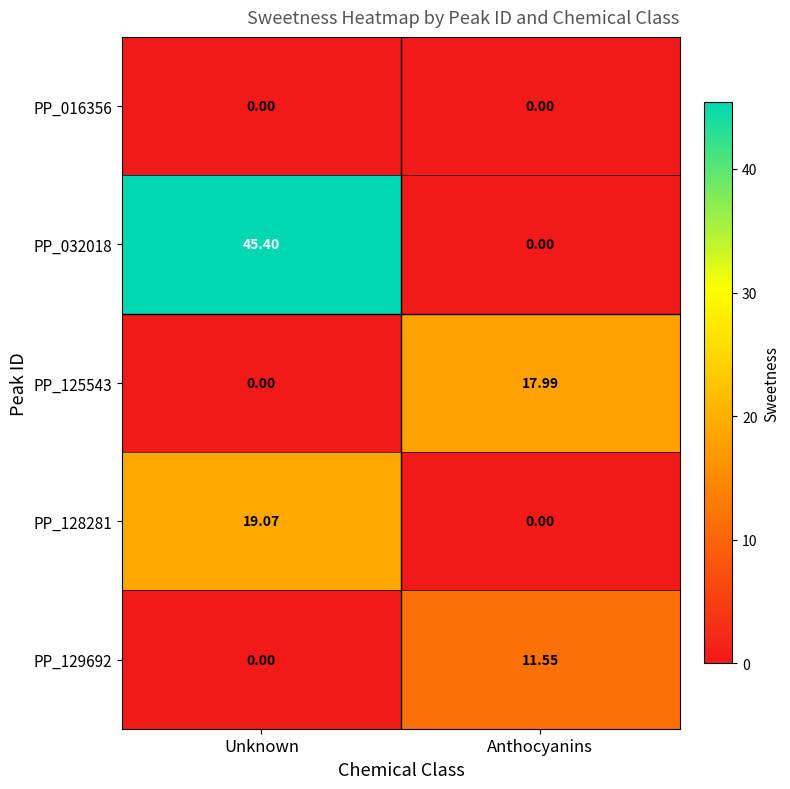

At which category is the sum across all series the highest?

Unknown